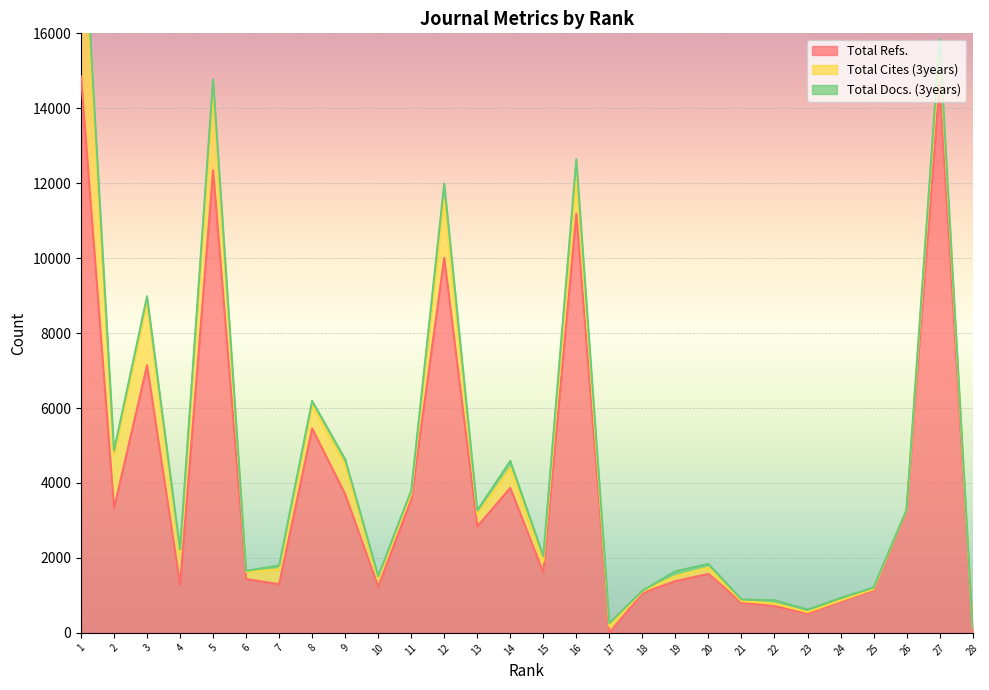

Which series has the largest total across all categories?

Total Refs.